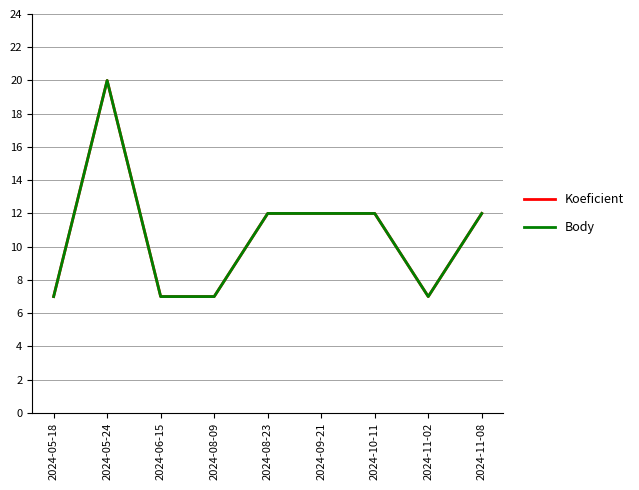

What is the difference between the maximum and minimum values in the Koeficient series?

13